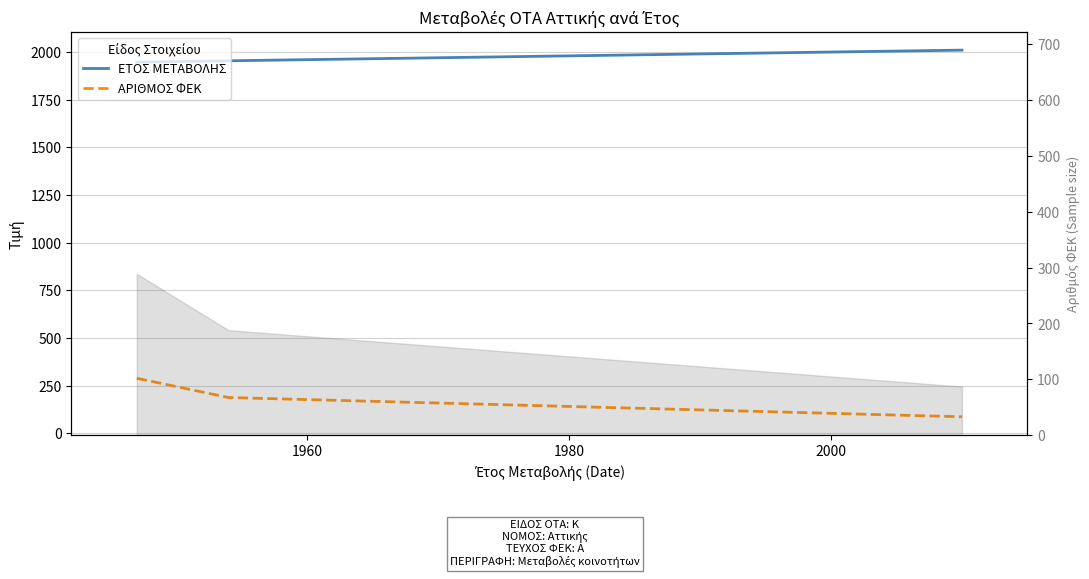

True or false: ΕΤΟΣ ΜΕΤΑΒΟΛΗΣ and ΑΡΙΘΜΟΣ ΦΕΚ cross at least once.

False